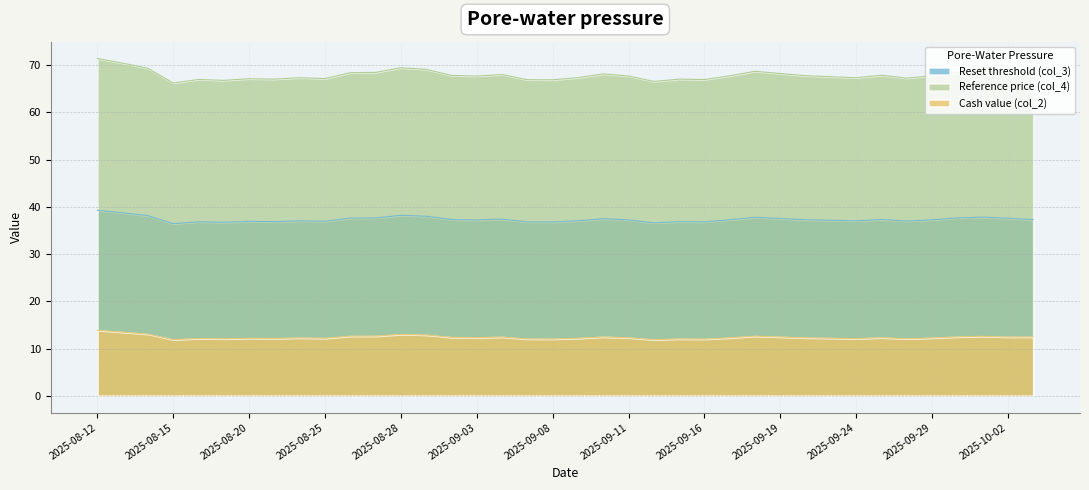

At how many categories does at least one series exceed 12?

38